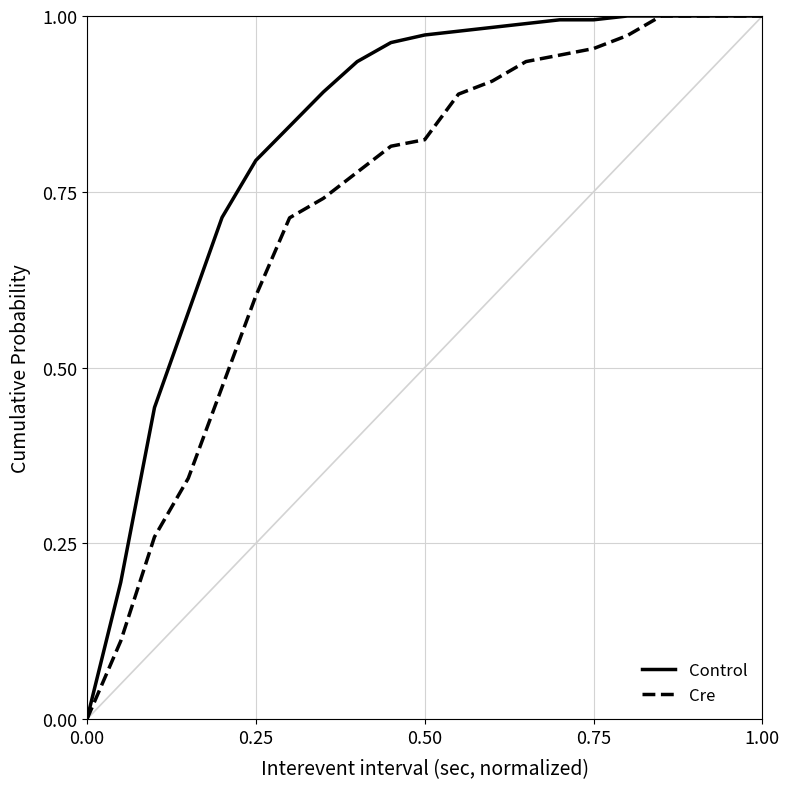

Is it true that Cre equals 0.1 at 0.50?

False